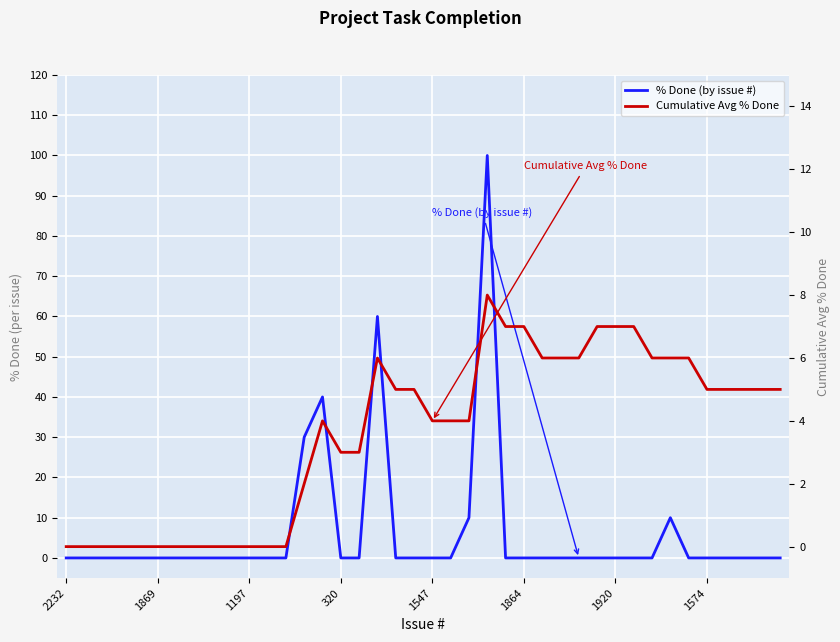

What is the maximum value shown in the chart?

100